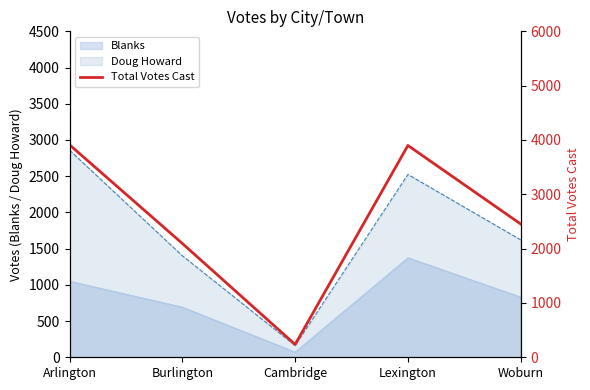

What is the sum of the values at Arlington and Lexington?

7810